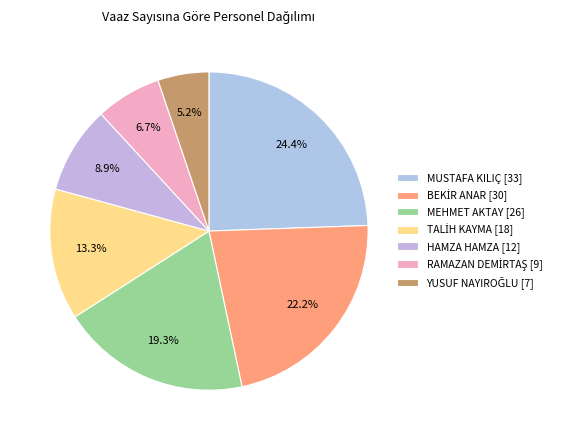

What portion of the pie excludes YUSUF NAYIROĞLU?

94.8%